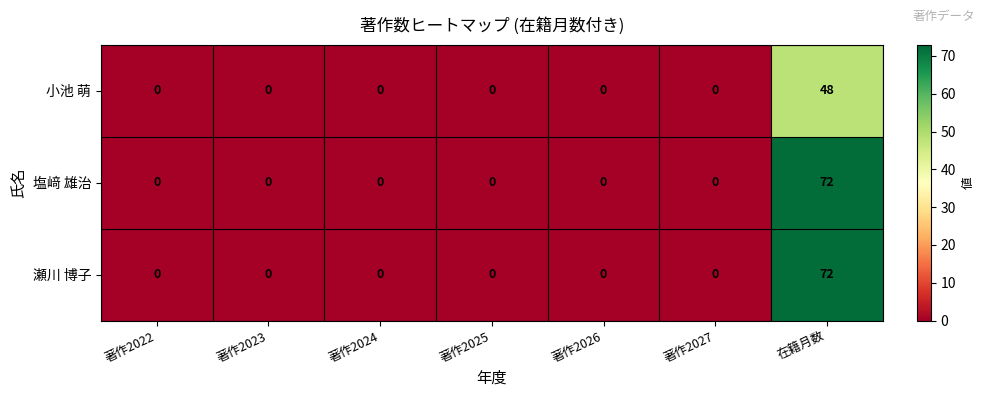

What is the sum of all 塩﨑 雄治 values?

72